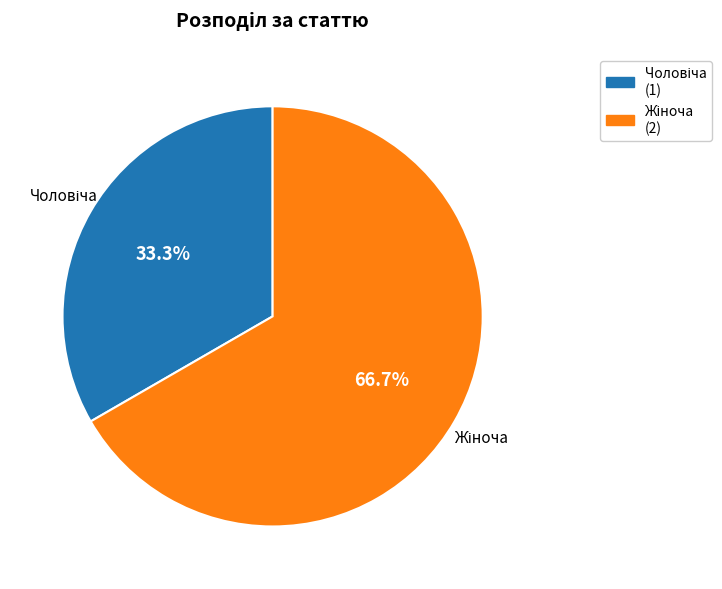

Is there any slice that represents more than half of the pie?

Yes